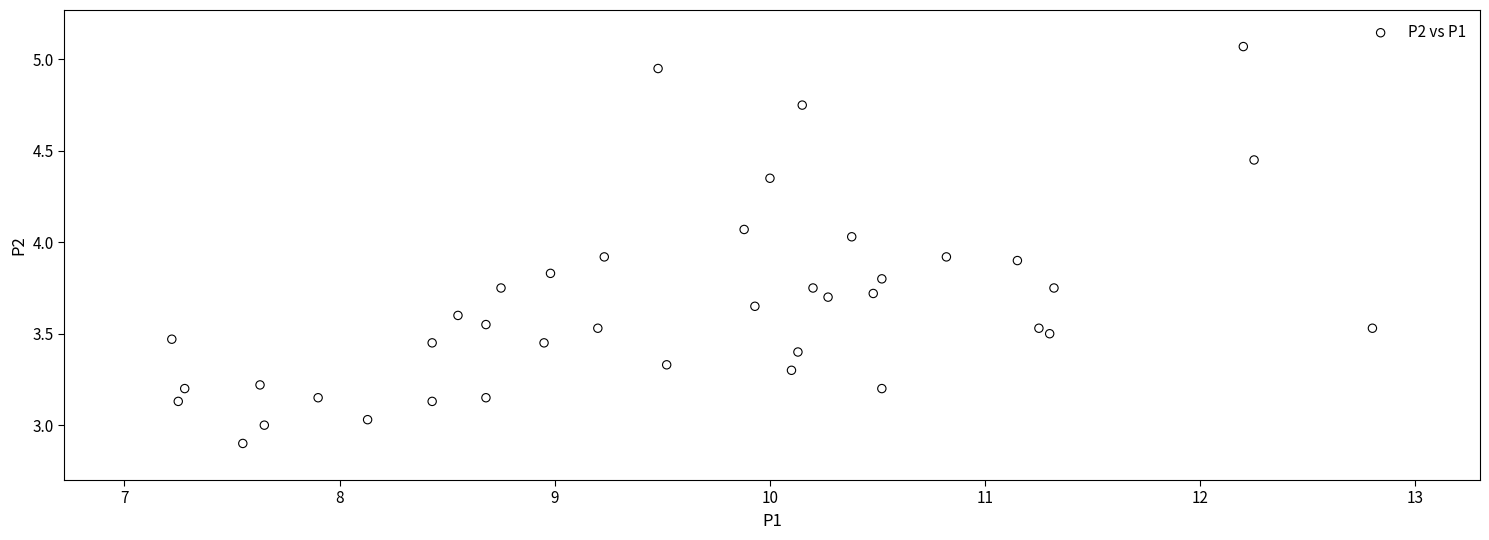

What is the range of Y values (max minus min)?

2.2